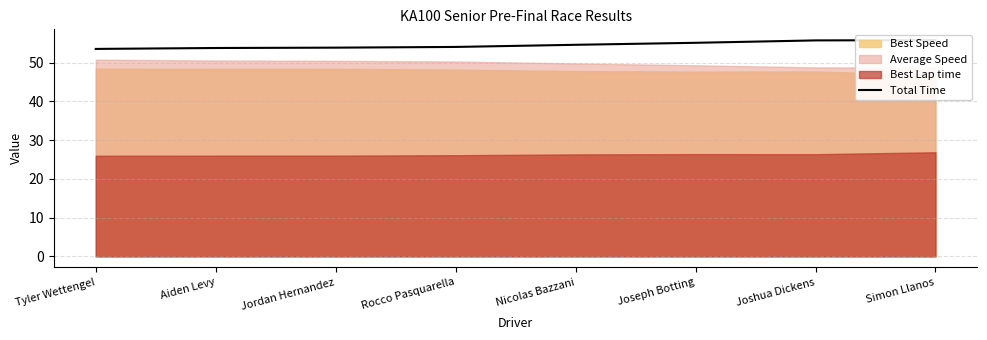

Where is the data nearest to the value 54?

Rocco Pasquarella